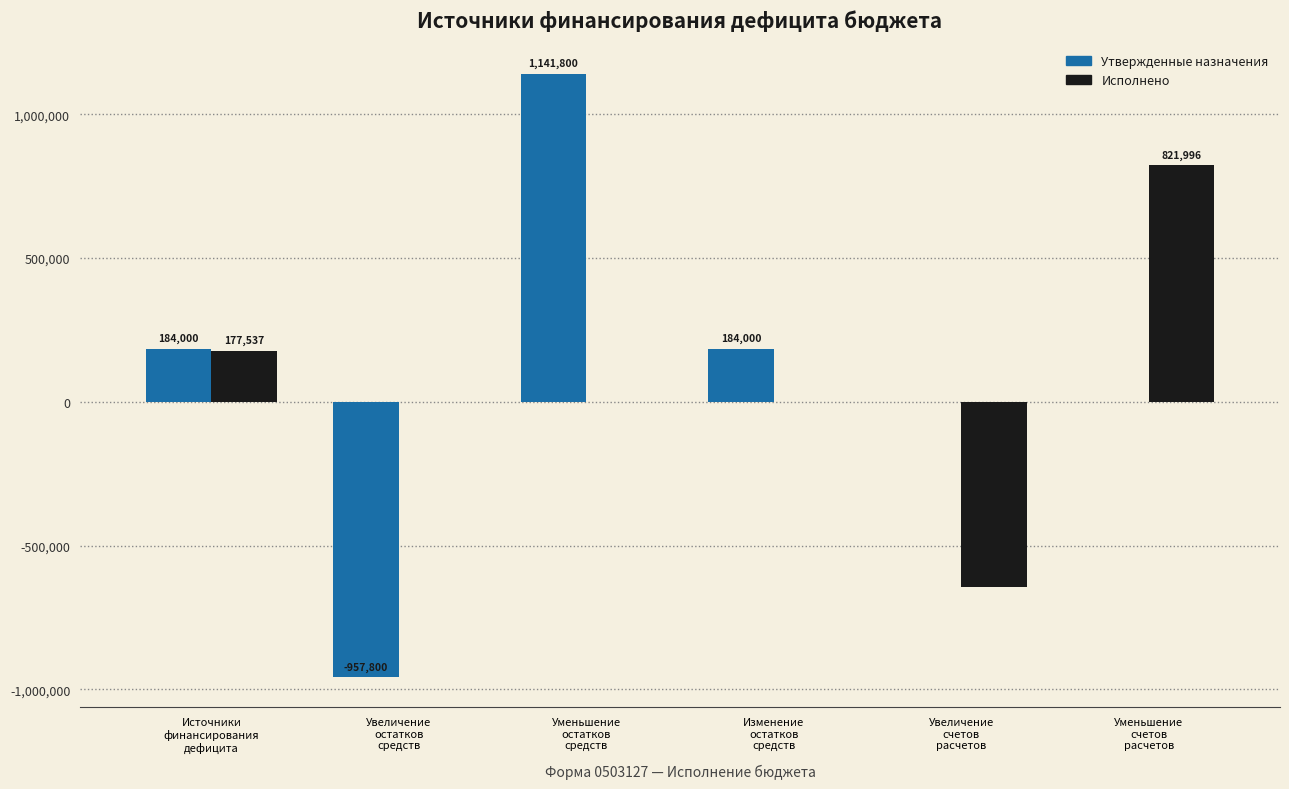

What is the difference between the Исполнено values at Уменьшение
счетов
расчетов and Увеличение
остатков
средств?

821995.6